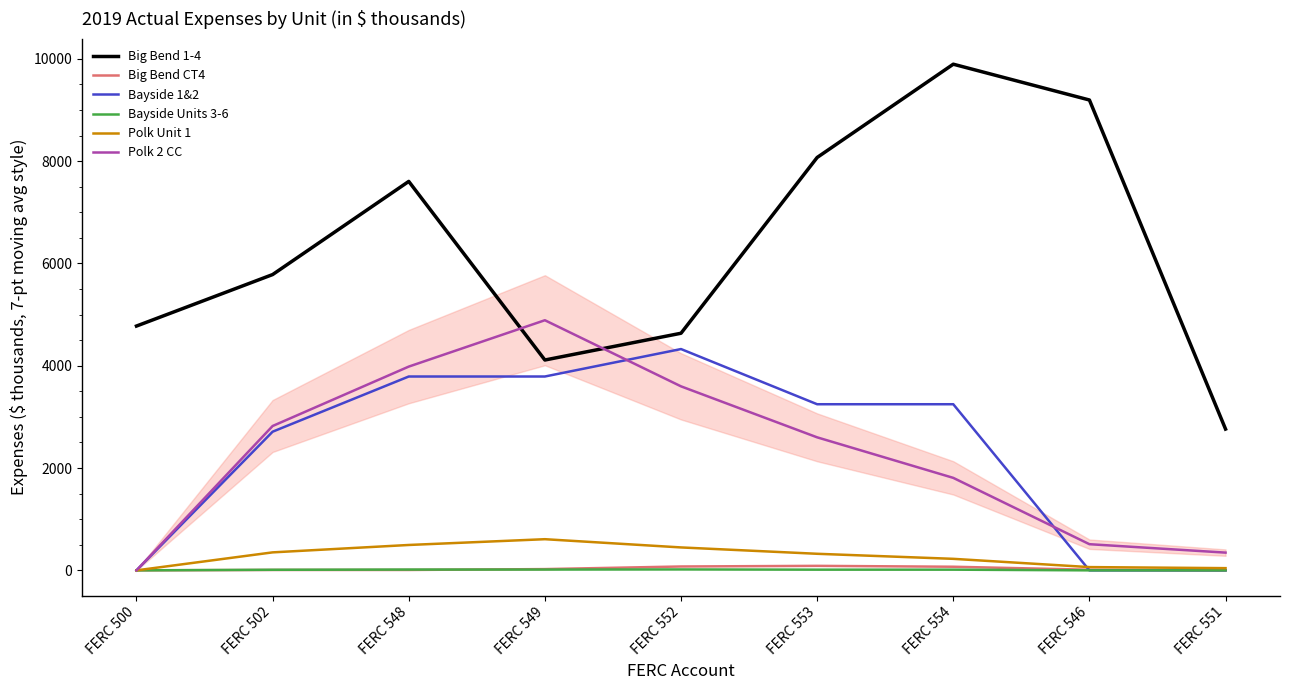

What is the difference between the highest and lowest values at FERC 502?

5774.8